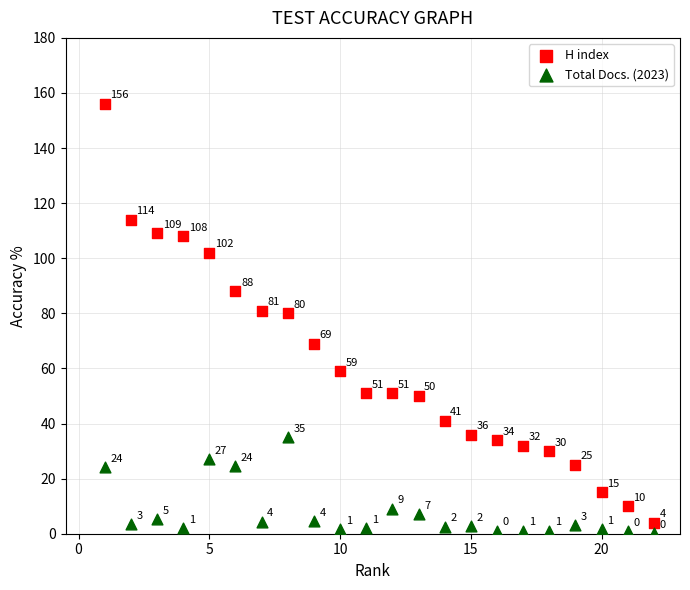

Which series reaches the minimum Y coordinate?

Total Docs. (2023)